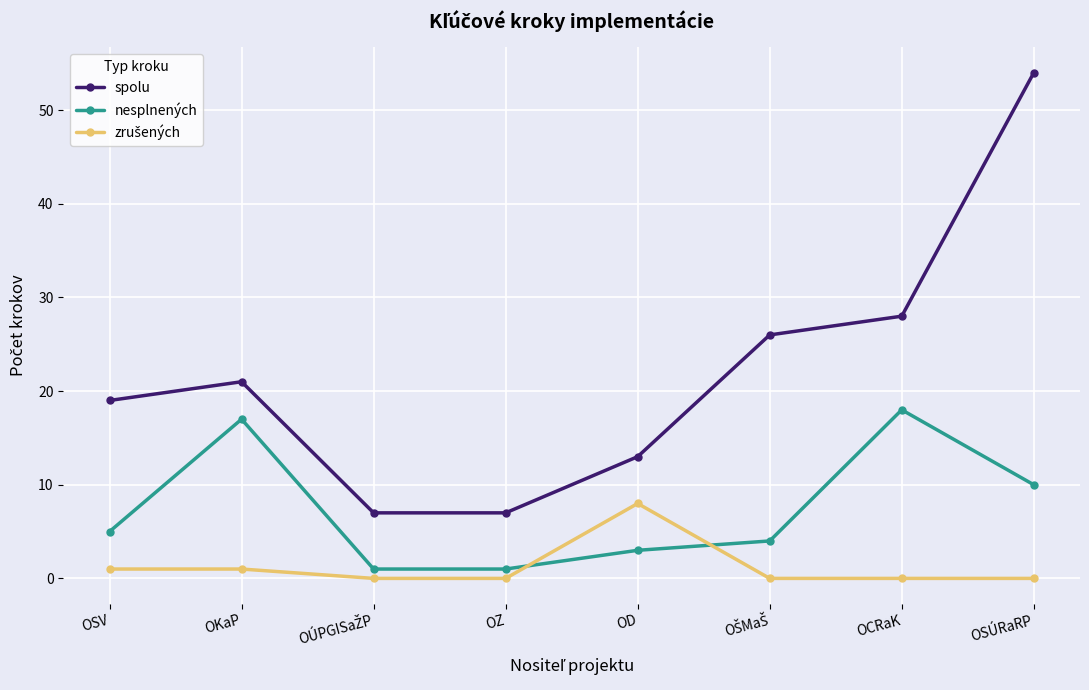

Does the chart display data point markers on the line(s)?

Yes